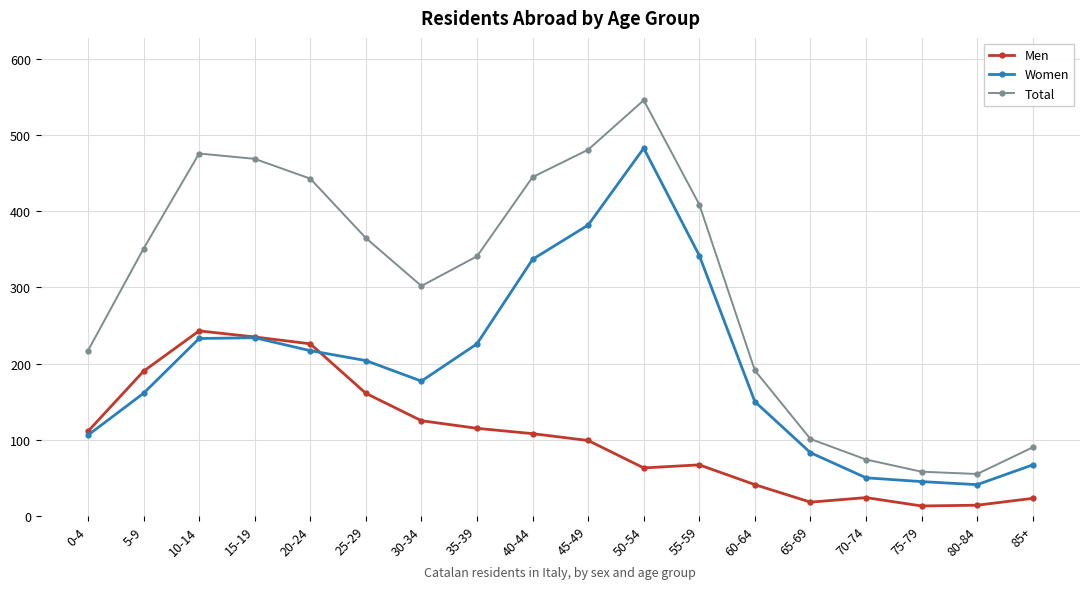

List the series in order of their peak value, highest first.

Total, Women, Men